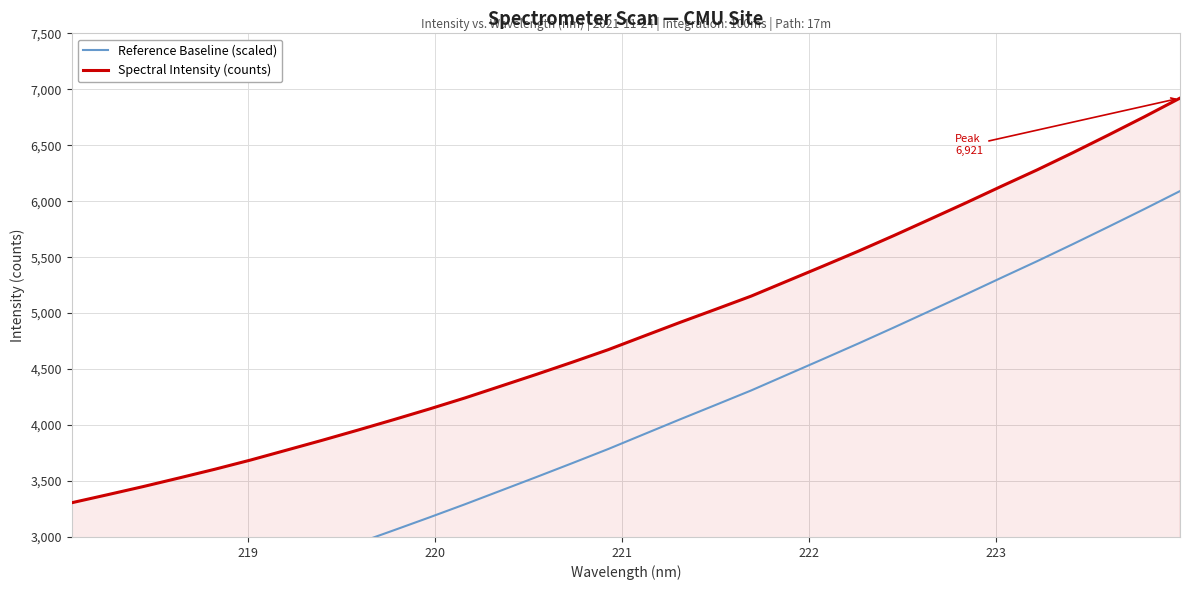

Which series has the largest total across all categories?

Spectral Intensity (counts)